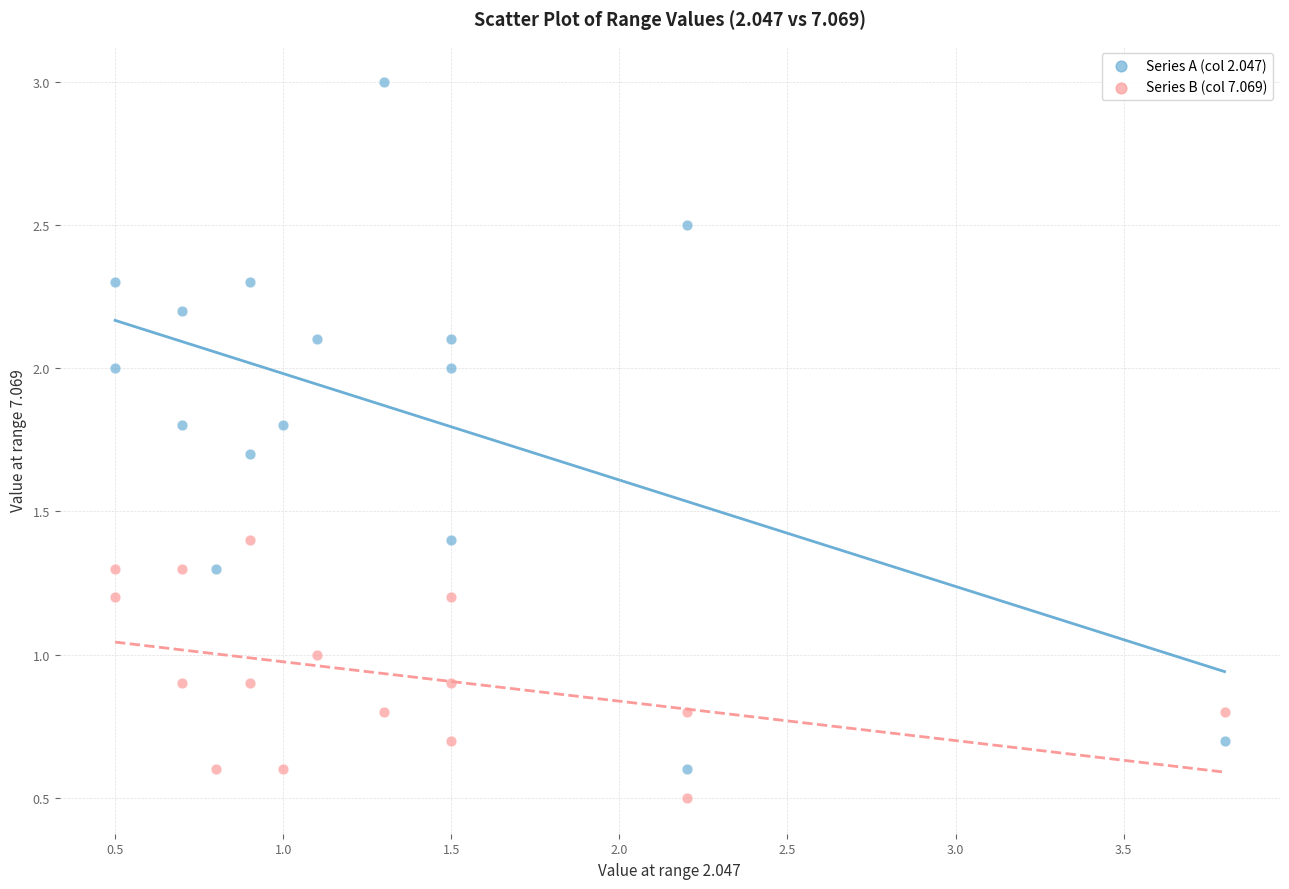

Which series contains the lowest Y value?

Series B (col 7.069)